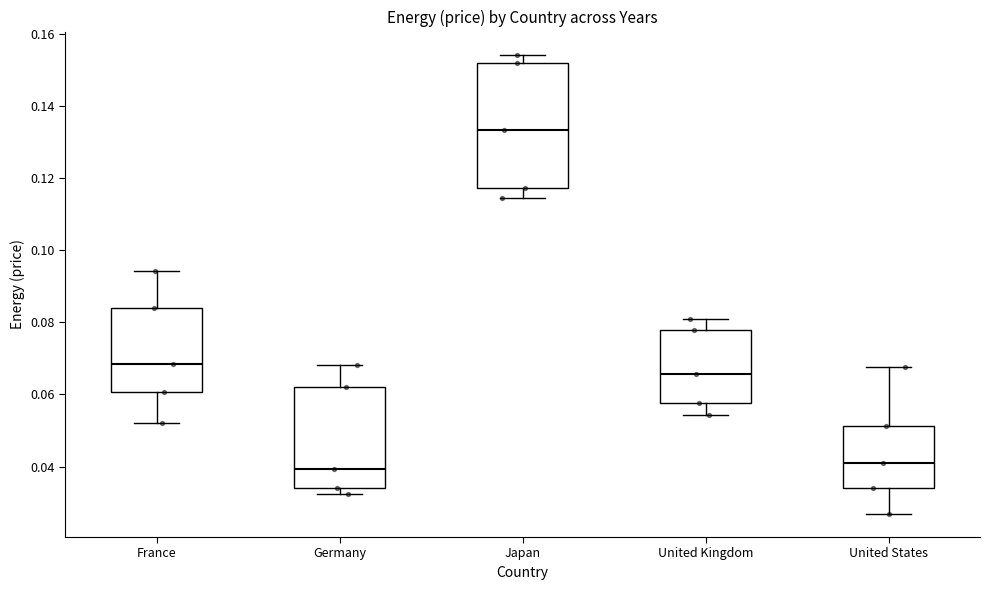

Reading left to right, transcribe this box plot: for each box, give where its median line is, the range the box spans, and where its two whiskers end, as read against the y-axis. The values are not printed on the chart, so give them approximately, as read against the axis.

France: median 0.068, box 0.060 to 0.084, whiskers 0.052 to 0.094
Germany: median 0.040, box 0.034 to 0.062, whiskers 0.032 to 0.068
Japan: median 0.134, box 0.118 to 0.152, whiskers 0.114 to 0.154
United Kingdom: median 0.066, box 0.058 to 0.078, whiskers 0.054 to 0.080
United States: median 0.040, box 0.034 to 0.052, whiskers 0.026 to 0.068